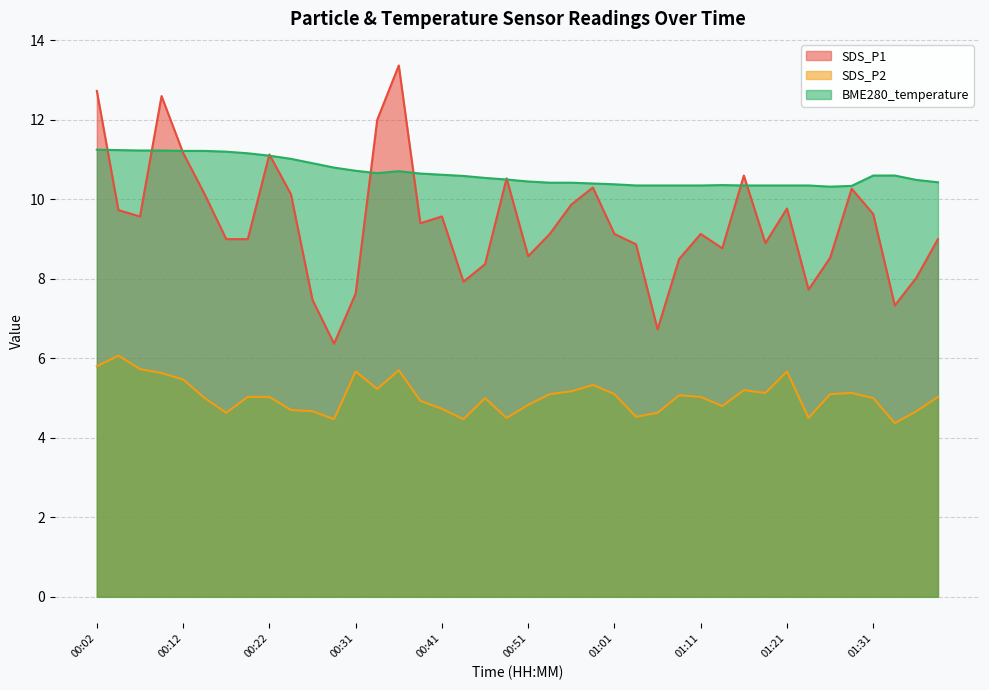

What is the sum of the SDS_P1 values at 00:24 and 00:56?

20.0